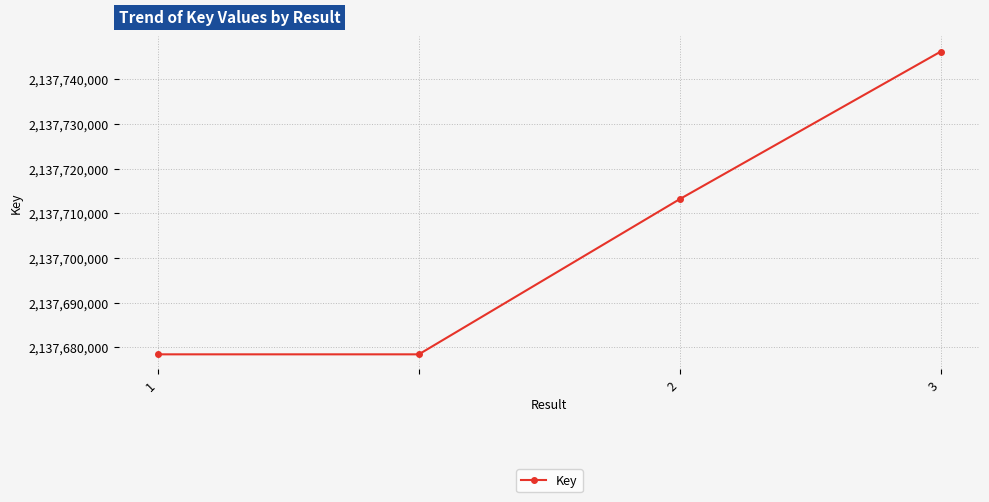

True or false: the data has more than 2 interior local peaks.

False